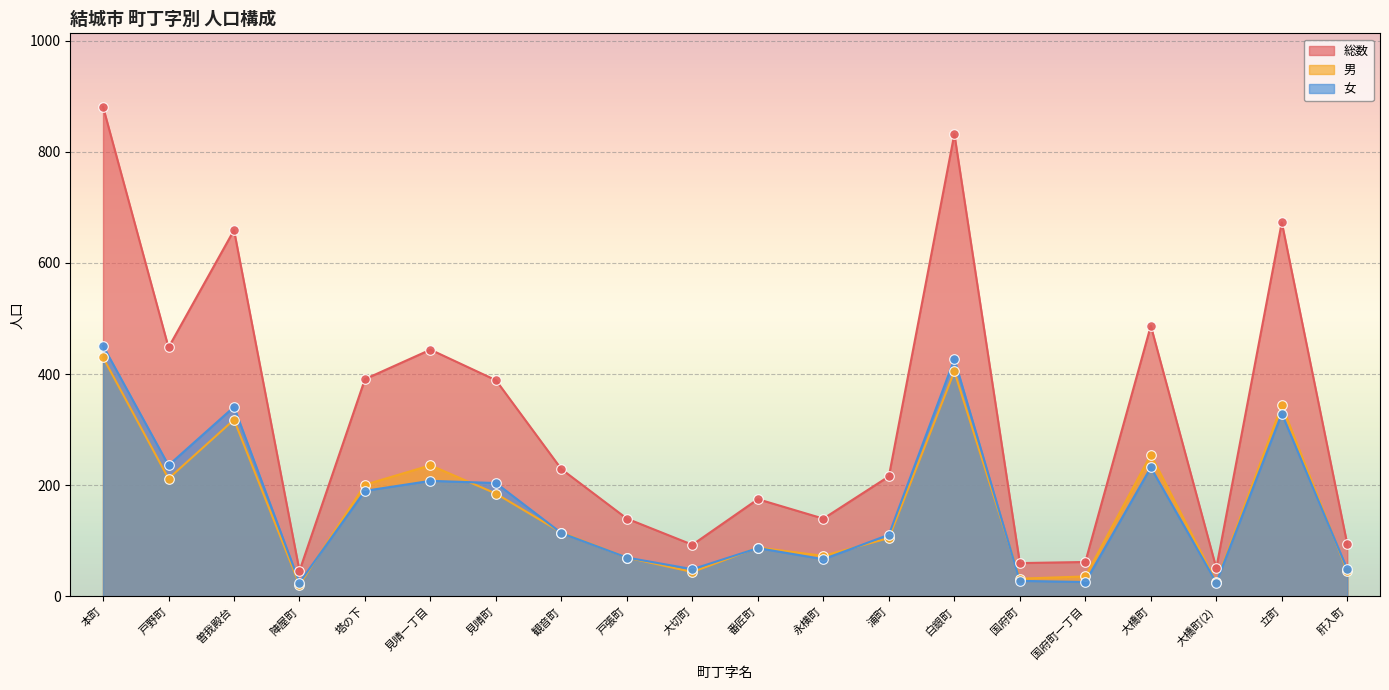

Which series reaches the minimum Y coordinate?

男